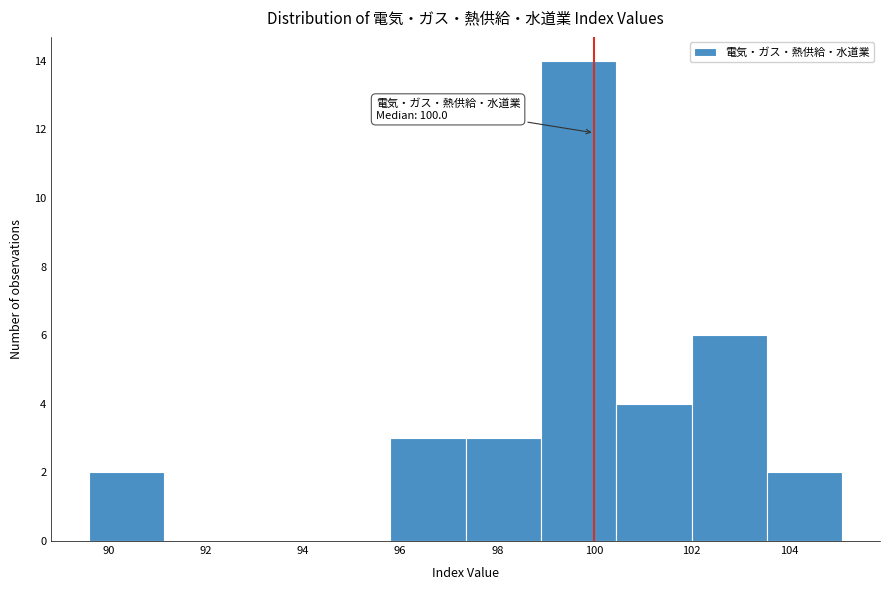

Which range on the x-axis has the tallest bar?

98.90 to 100.45